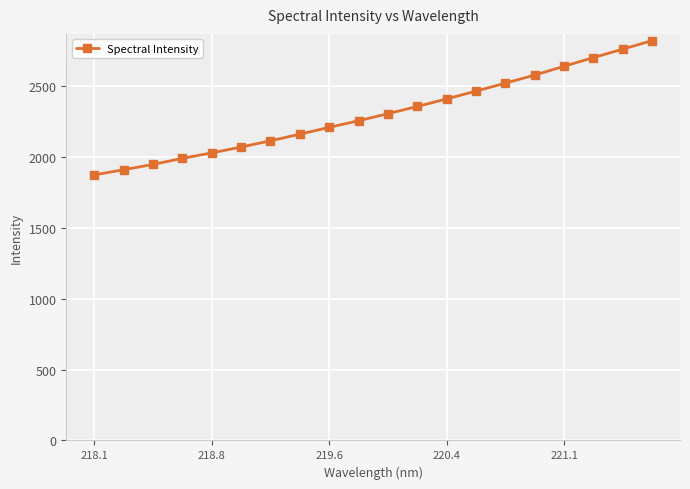

What is the difference between the maximum and second lowest values?

910.4